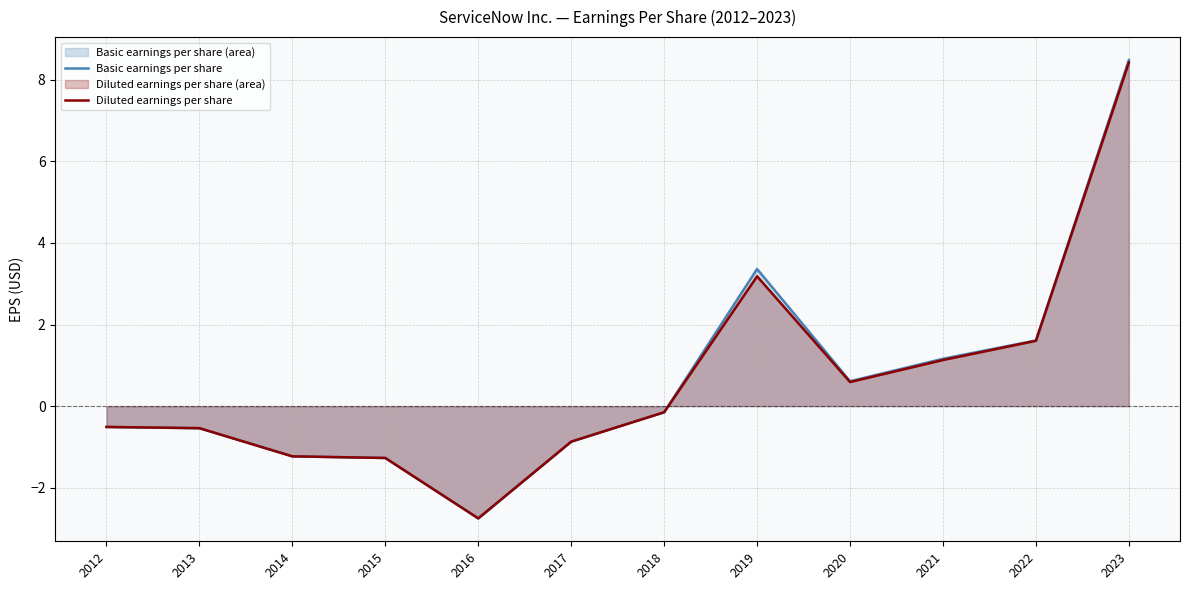

What is the value of the Basic earnings per share point at the 4th from the left?

-1.3